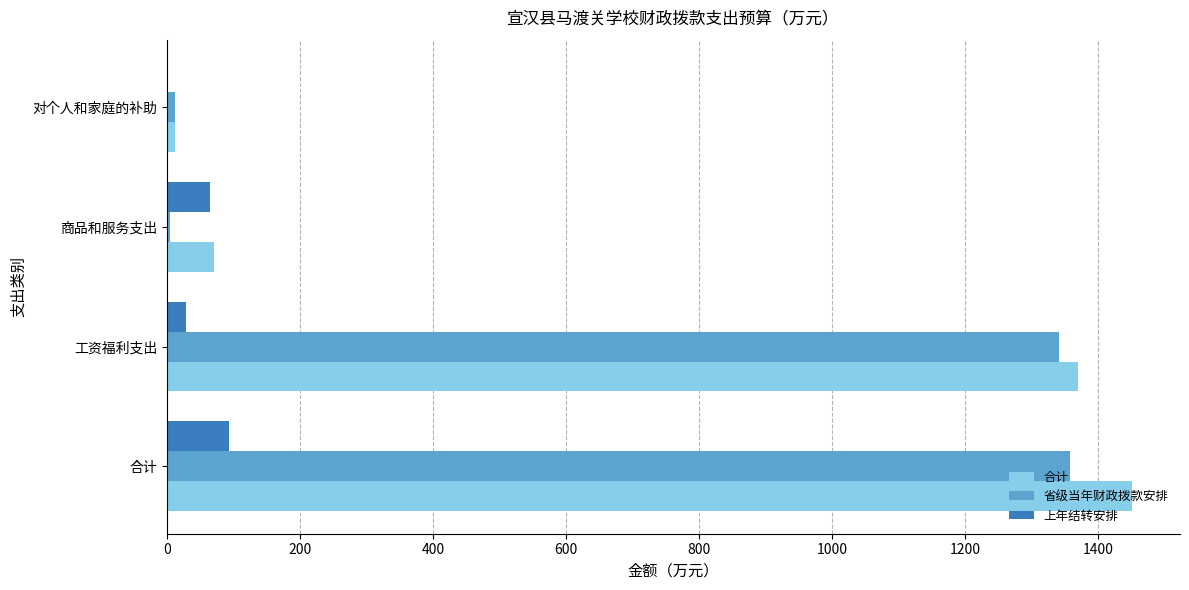

Which series changed the most between 合计 and 对个人和家庭的补助?

合计